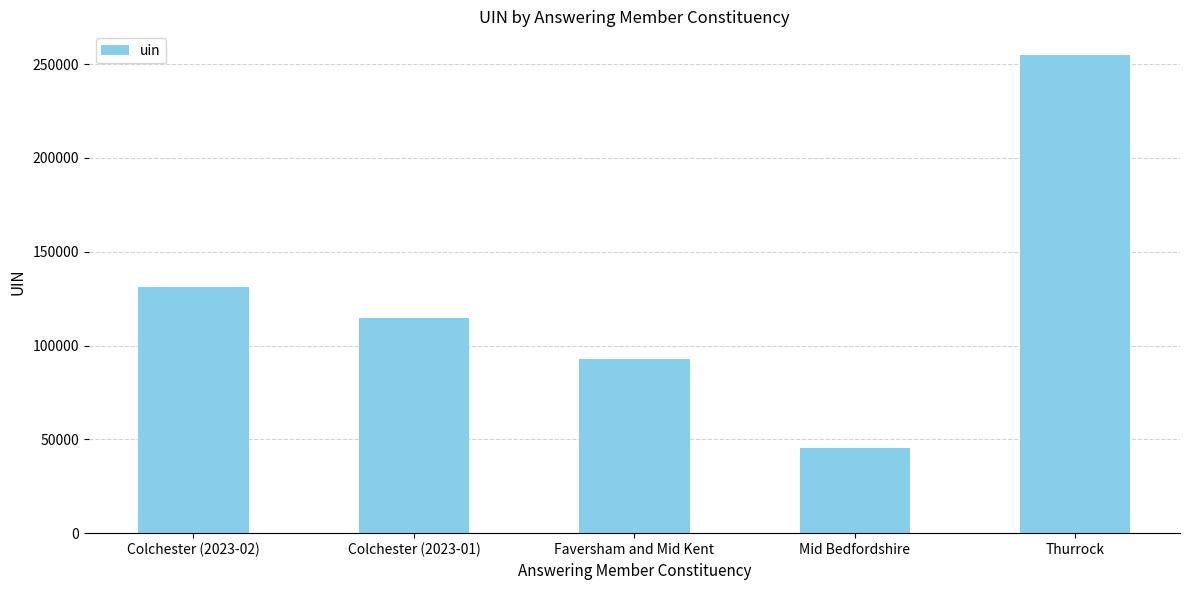

At which label does the data first exceed 114773?

Colchester (2023-02)